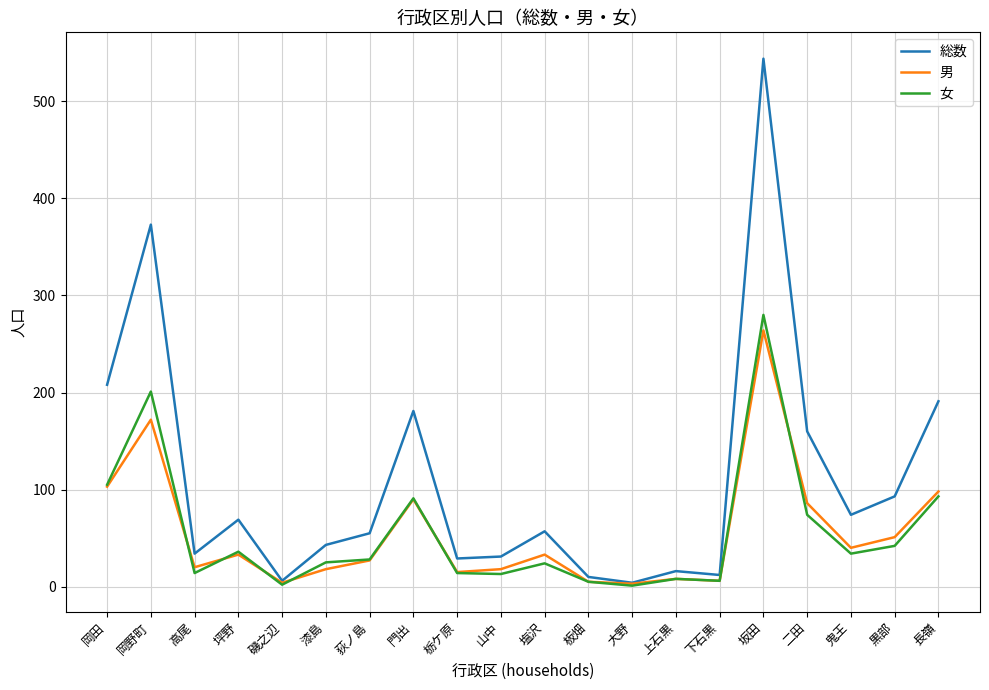

What position from the right is 門出?

13